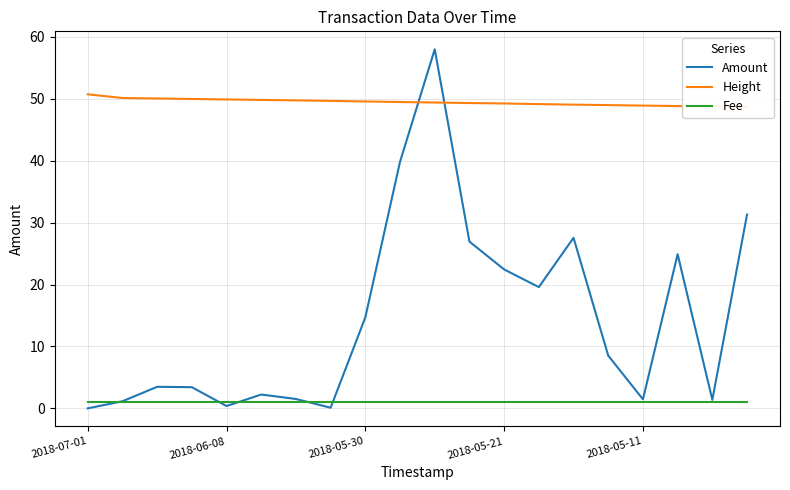

Rank the series by their average value, from lowest to highest.

Fee, Amount, Height